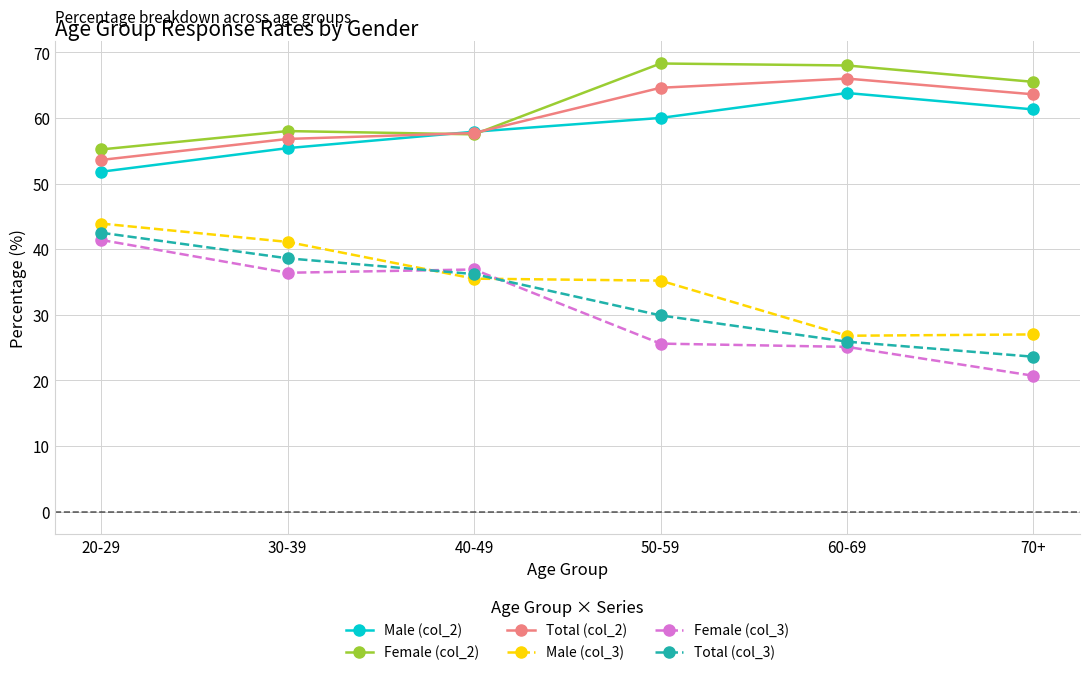

What is the spread (max minus min) of values at 30-39?

21.6